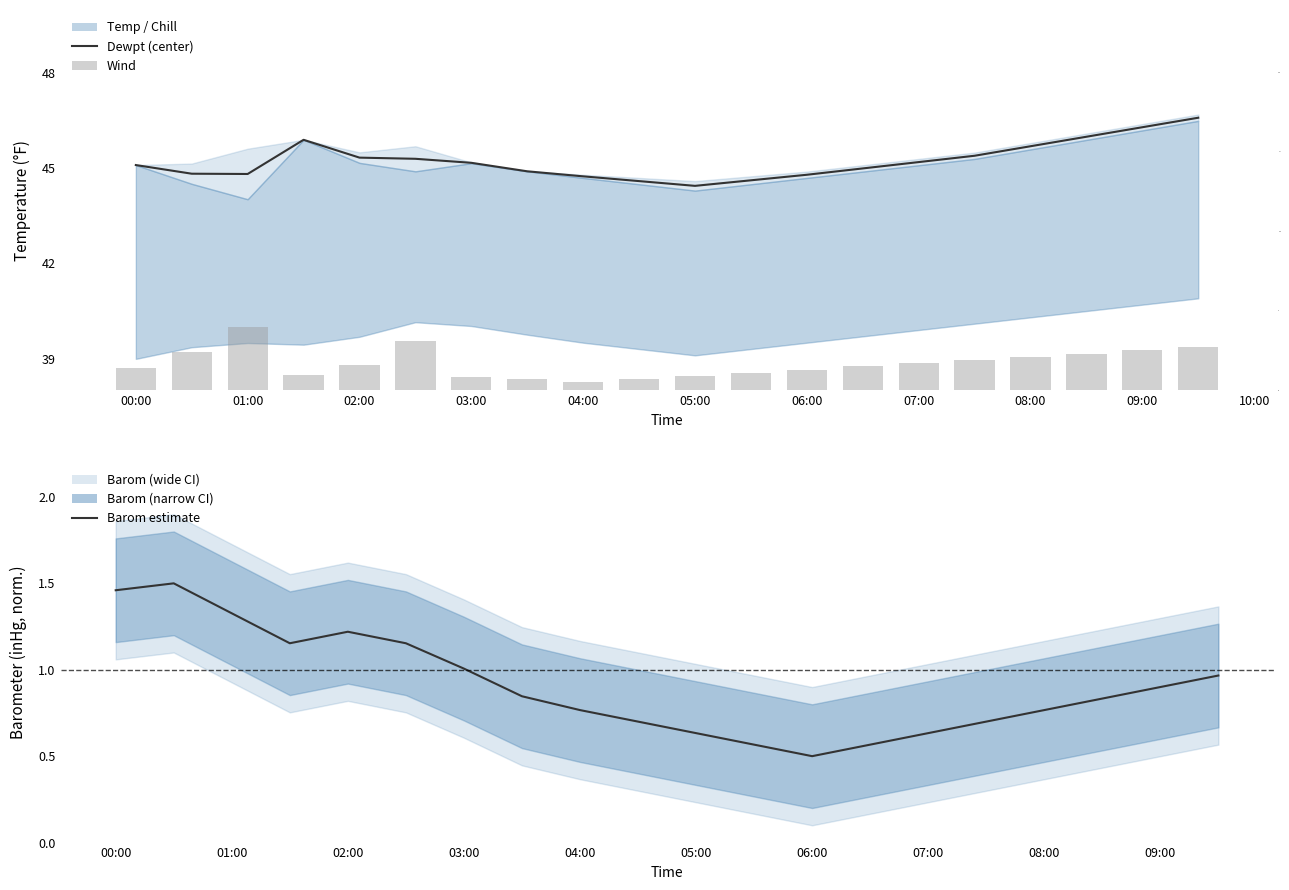

Between 04:00 and 09:00, which is larger?

09:00